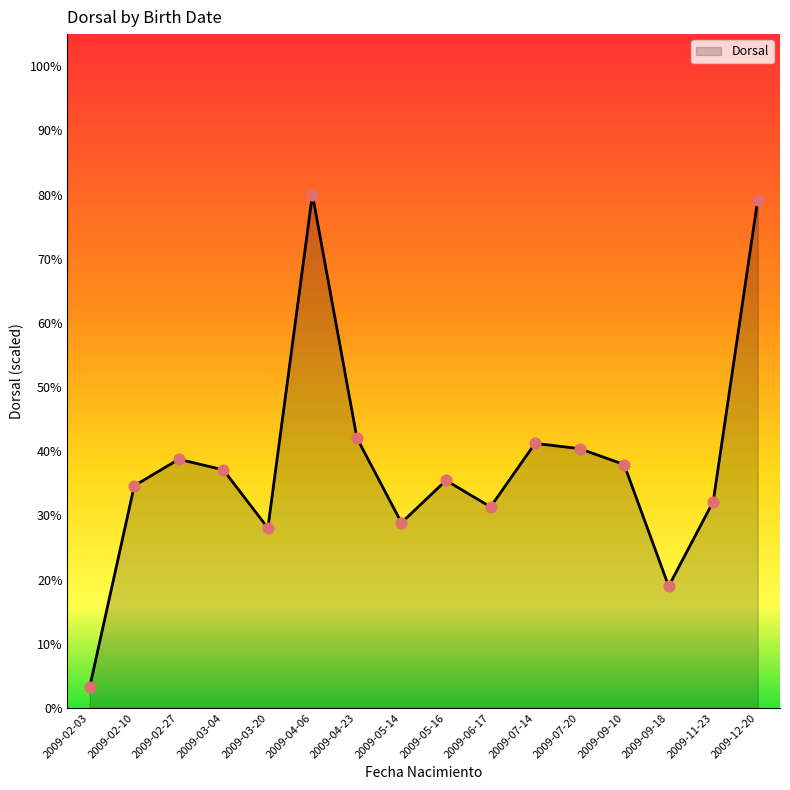

Between 2009-04-23 and 2009-03-04, which is larger?

2009-04-23